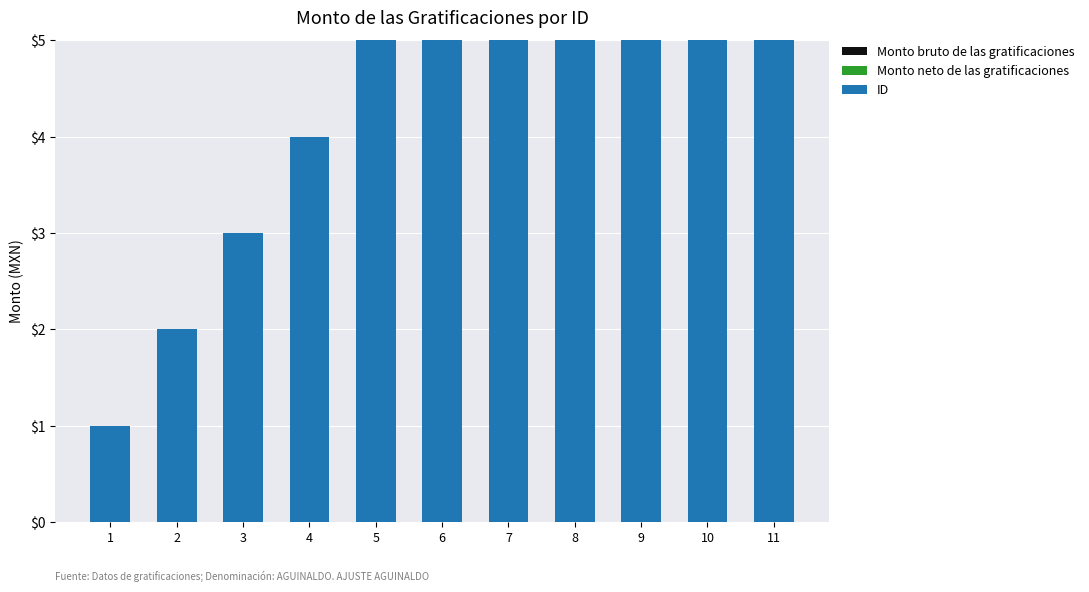

Where does the ID series first go above 6?

7